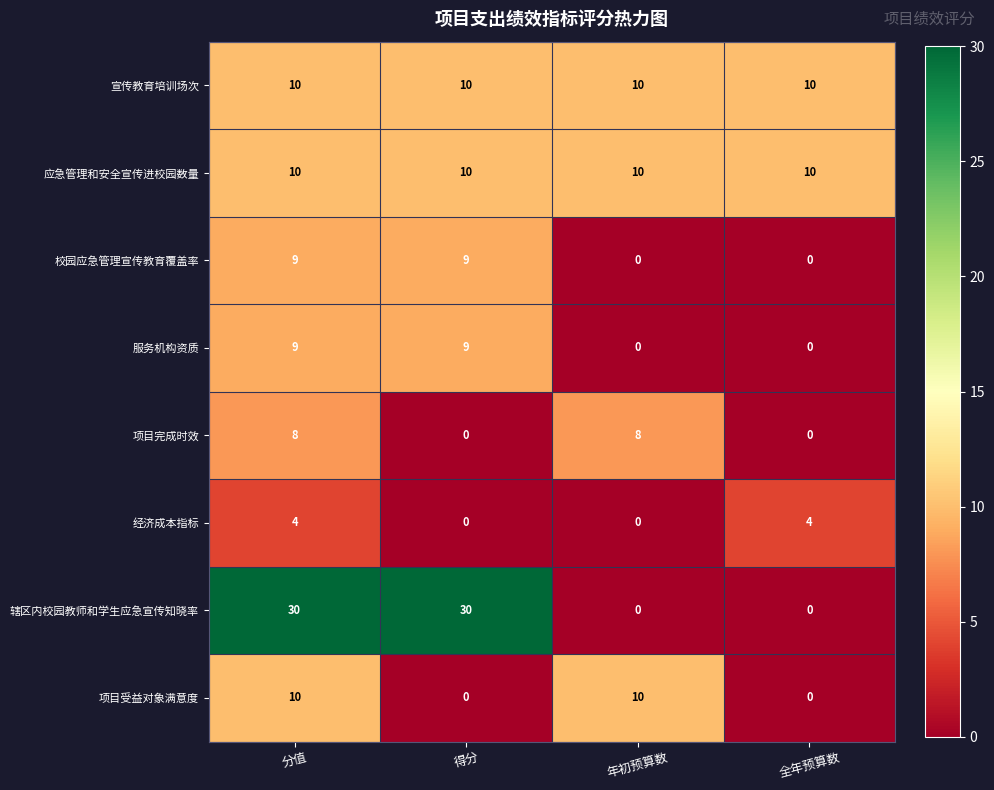

What is the greatest value displayed?

30